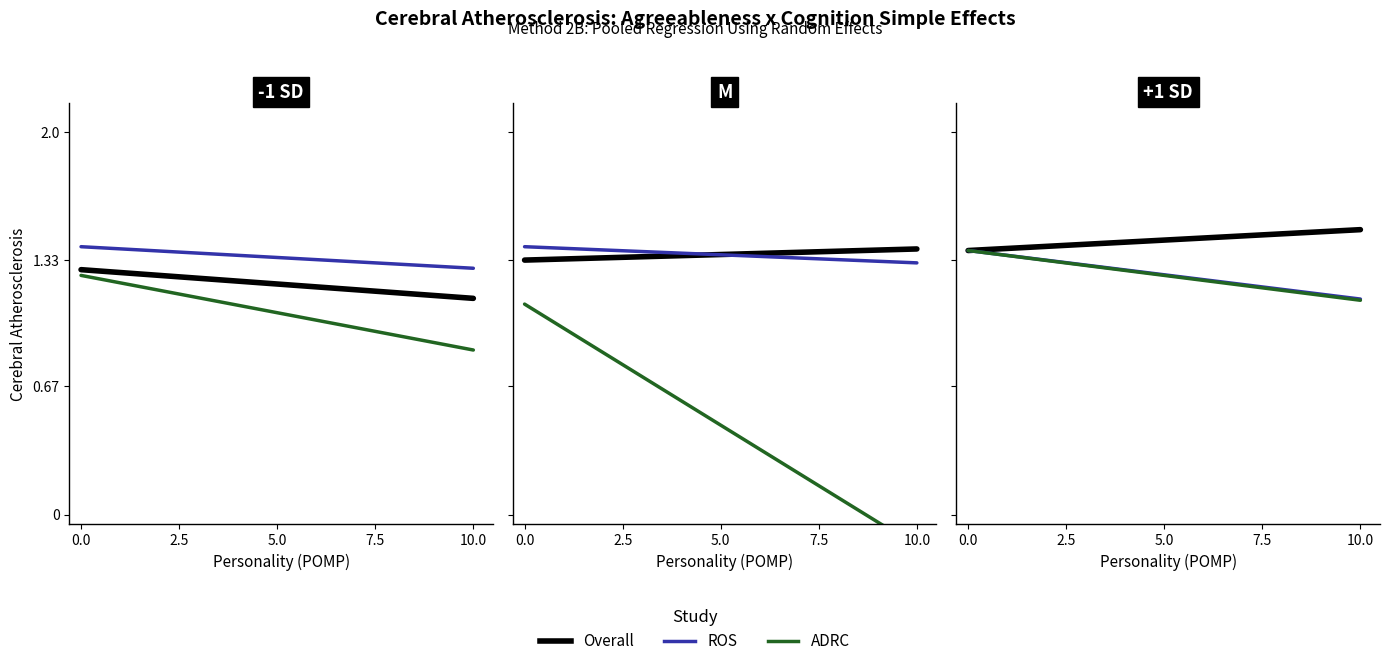

Between 0.0 and 10.0, which series saw the biggest shift?

ADRC